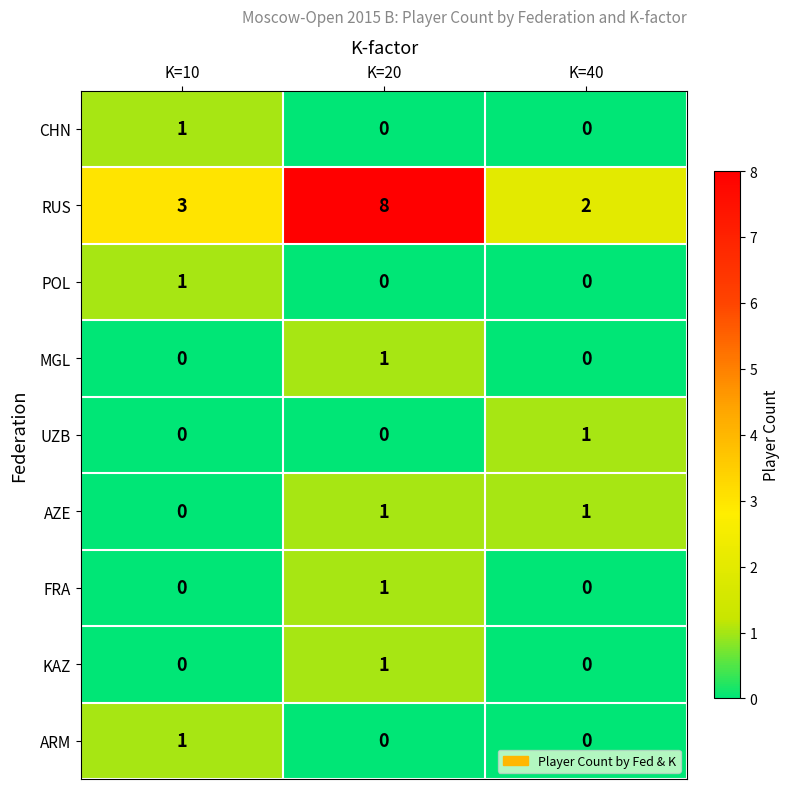

The value of FRA at K=40 is 0. True or false?

True